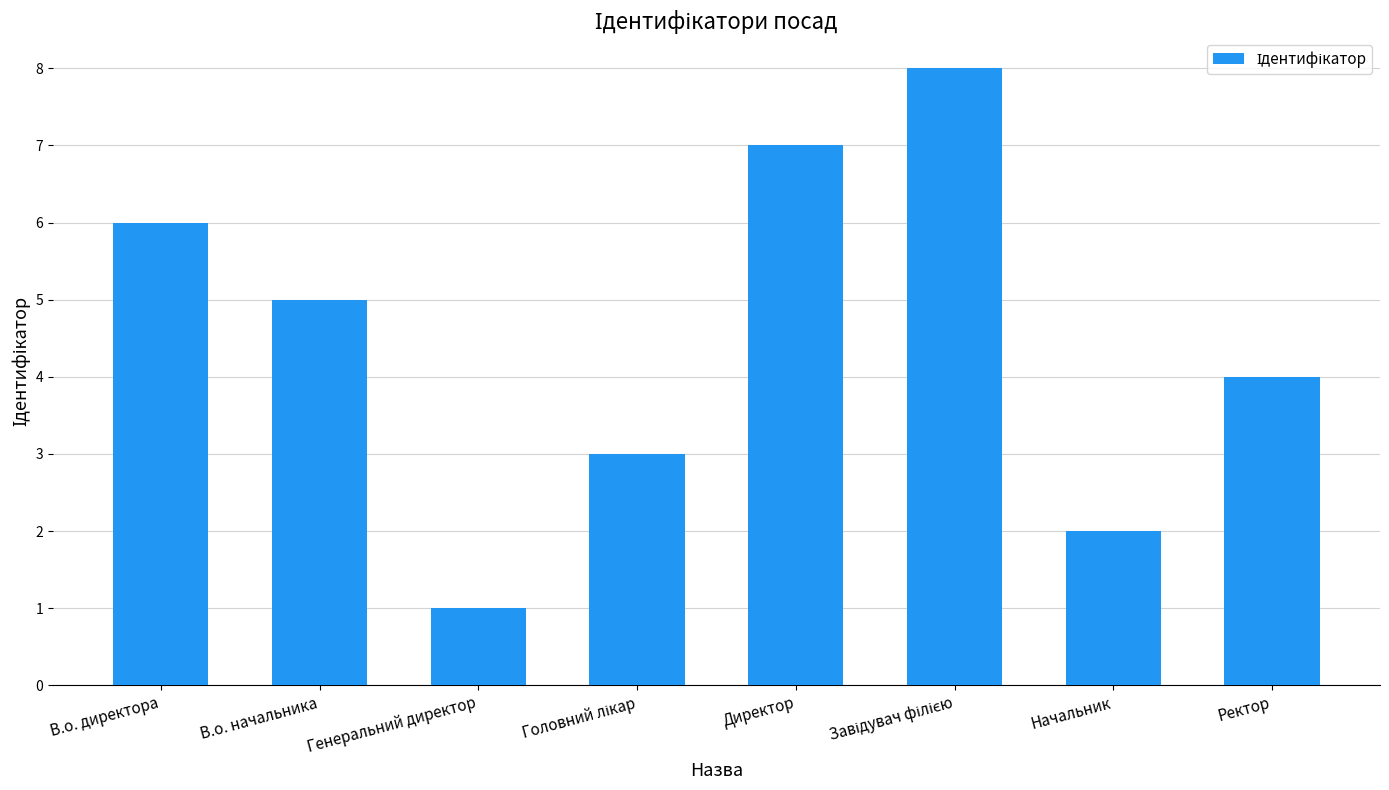

Is it true that the value at Ректор is 4?

True